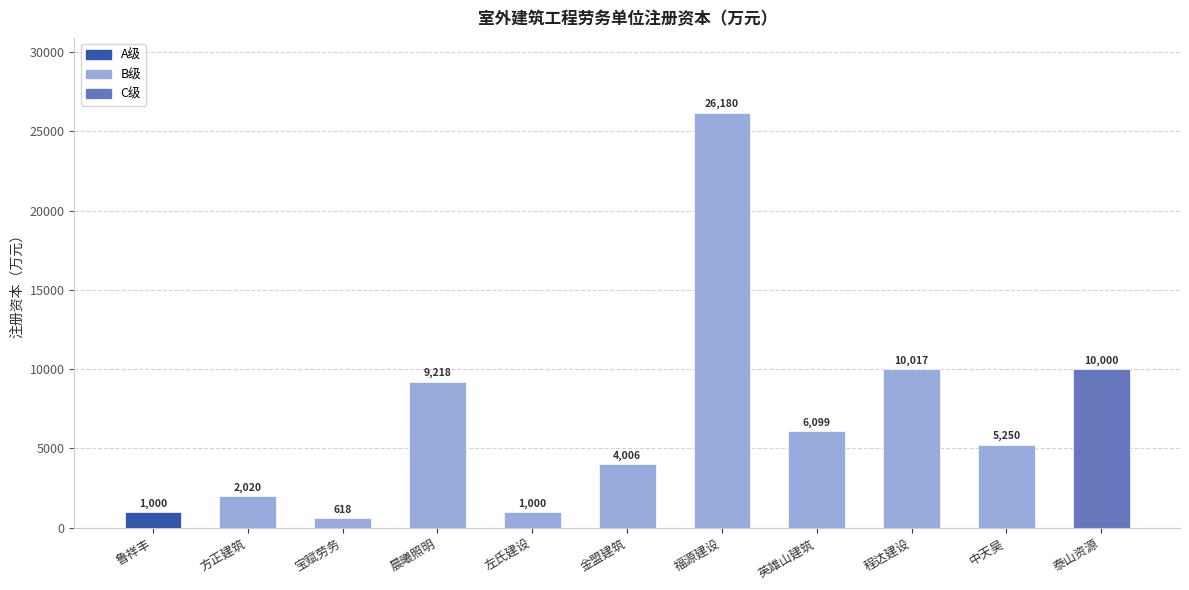

What is the smallest value displayed?

618.0